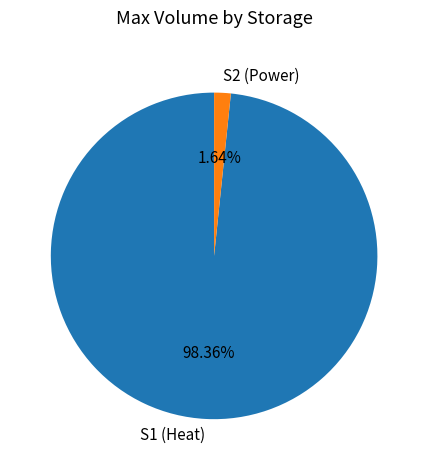

What percentage is the S2 (Power) slice, to the nearest percent?

2%